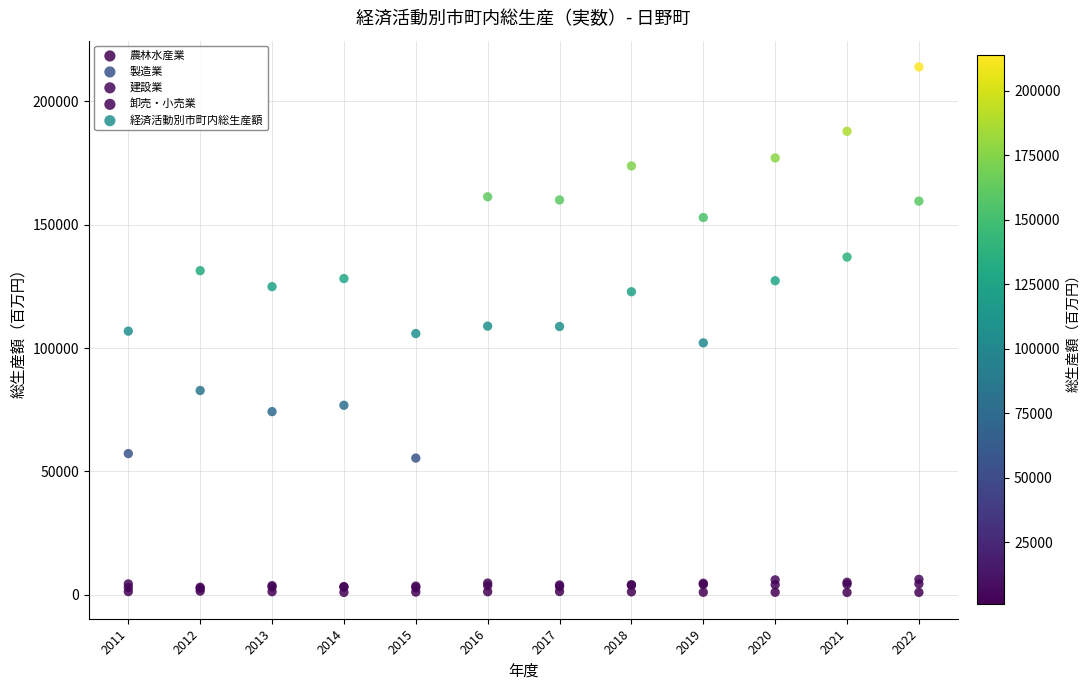

What are all the series names shown in the legend?

農林水産業, 製造業, 建設業, 卸売・小売業, 経済活動別市町内総生産額